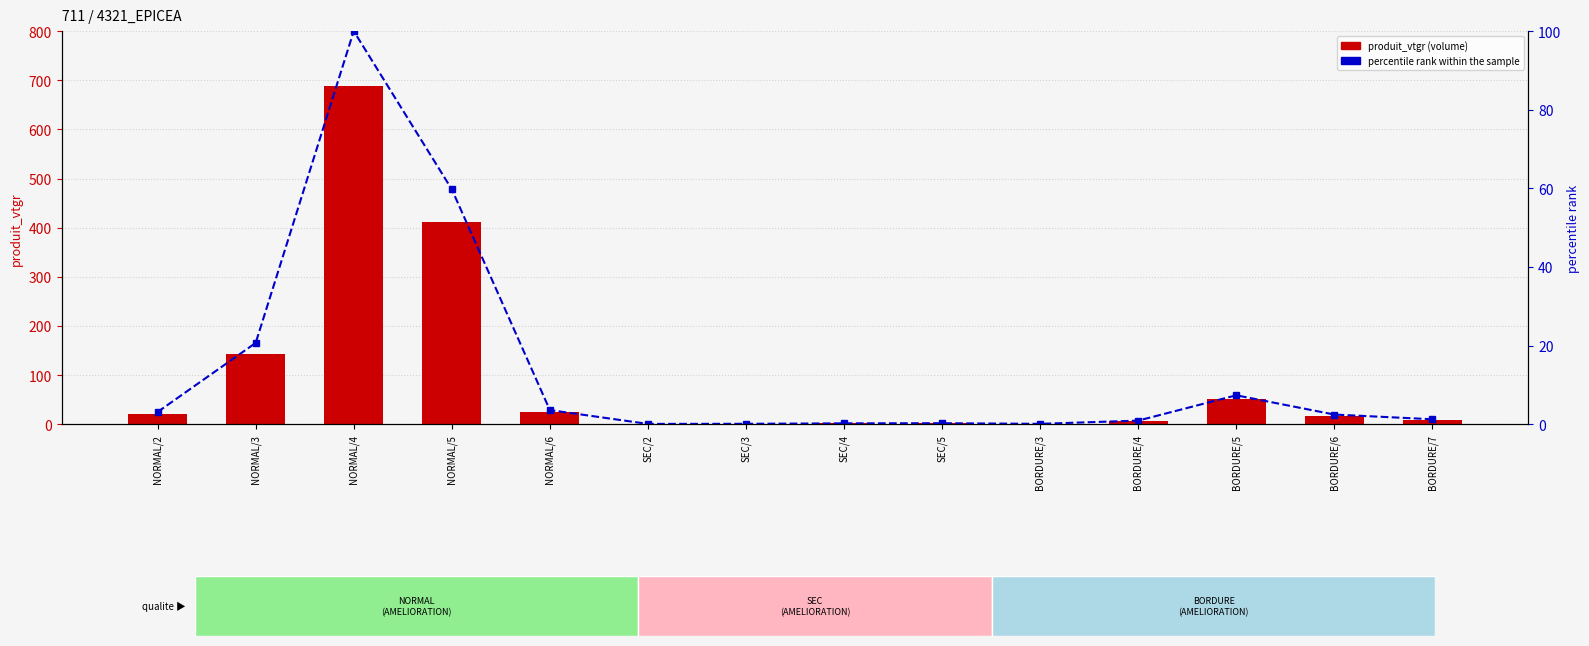

Rank the series at BORDURE/3 from lowest to highest value.

percentile rank within the sample, produit_vtgr